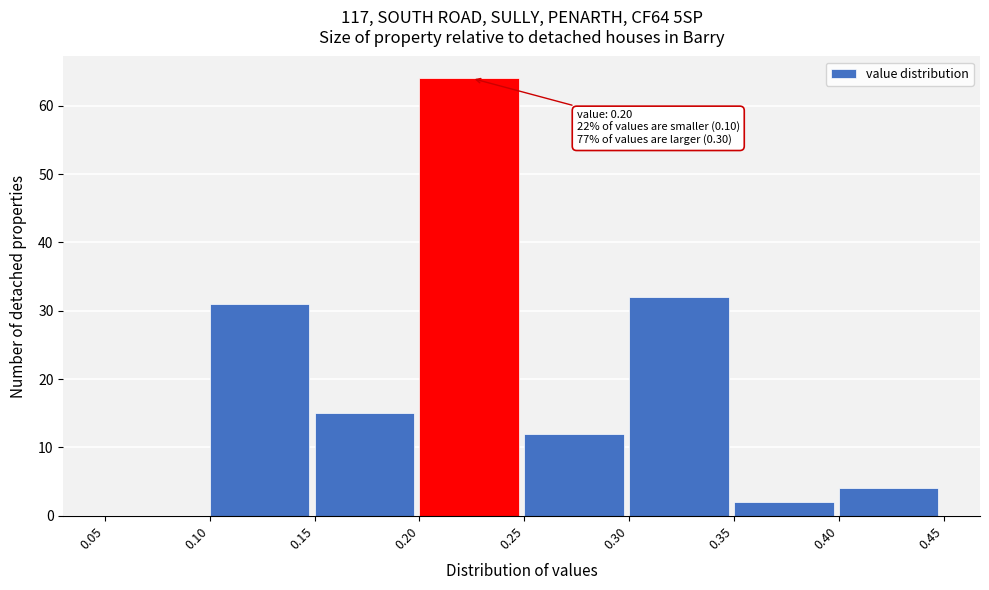

Over which range of the x-axis is the bar tallest?

0.20 to 0.25